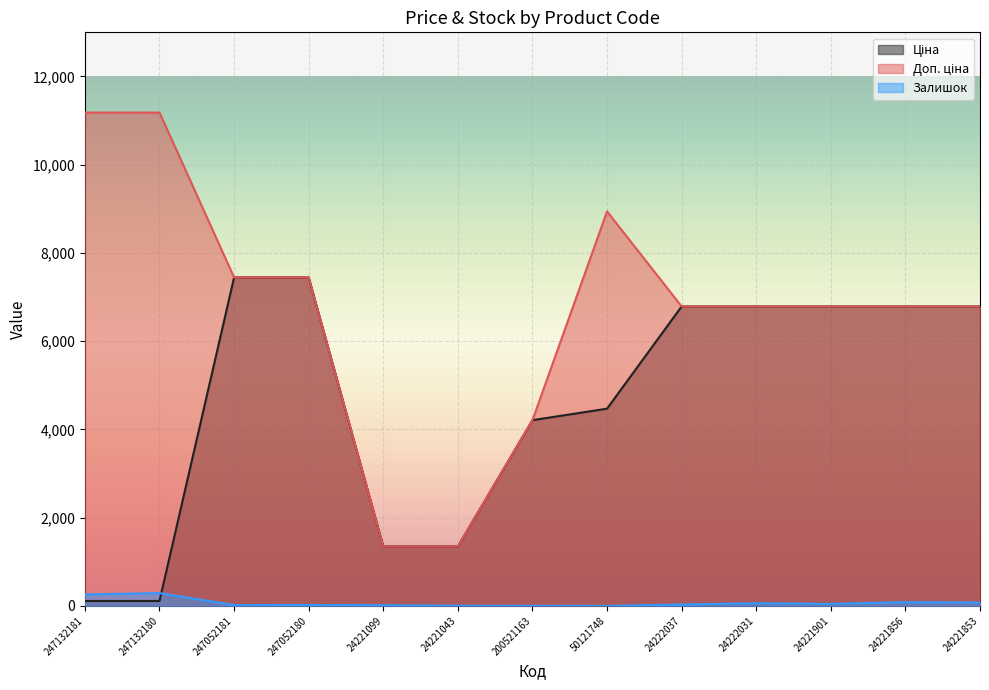

List the labels in order of Доп. ціна value, smallest first.

24221099, 24221043, 200521163, 24222037, 24222031, 24221901, 24221856, 24221853, 247052181, 247052180, 50121748, 247132181, 247132180